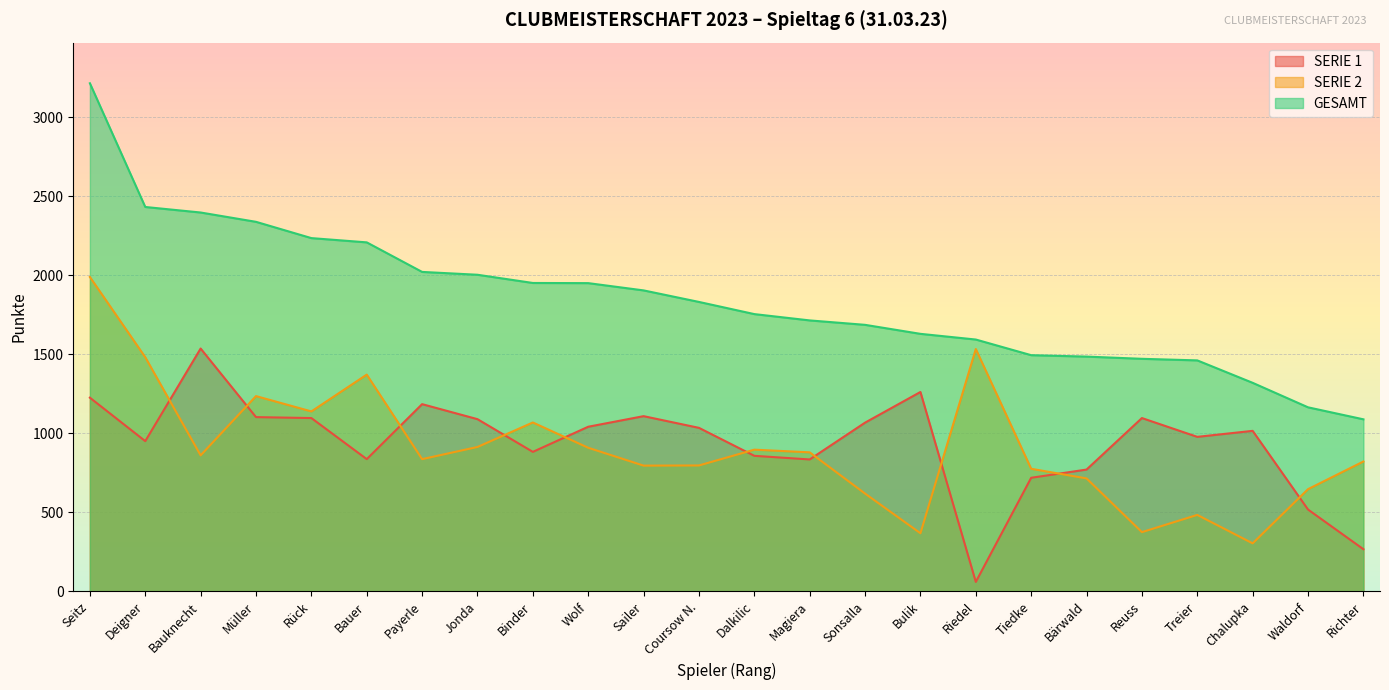

What value does the GESAMT series have at Treier?

1462